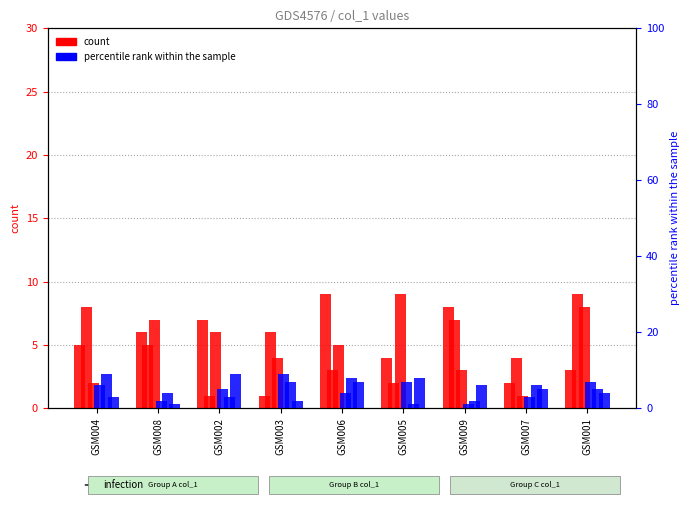

What is the minimum value shown in the chart?

1